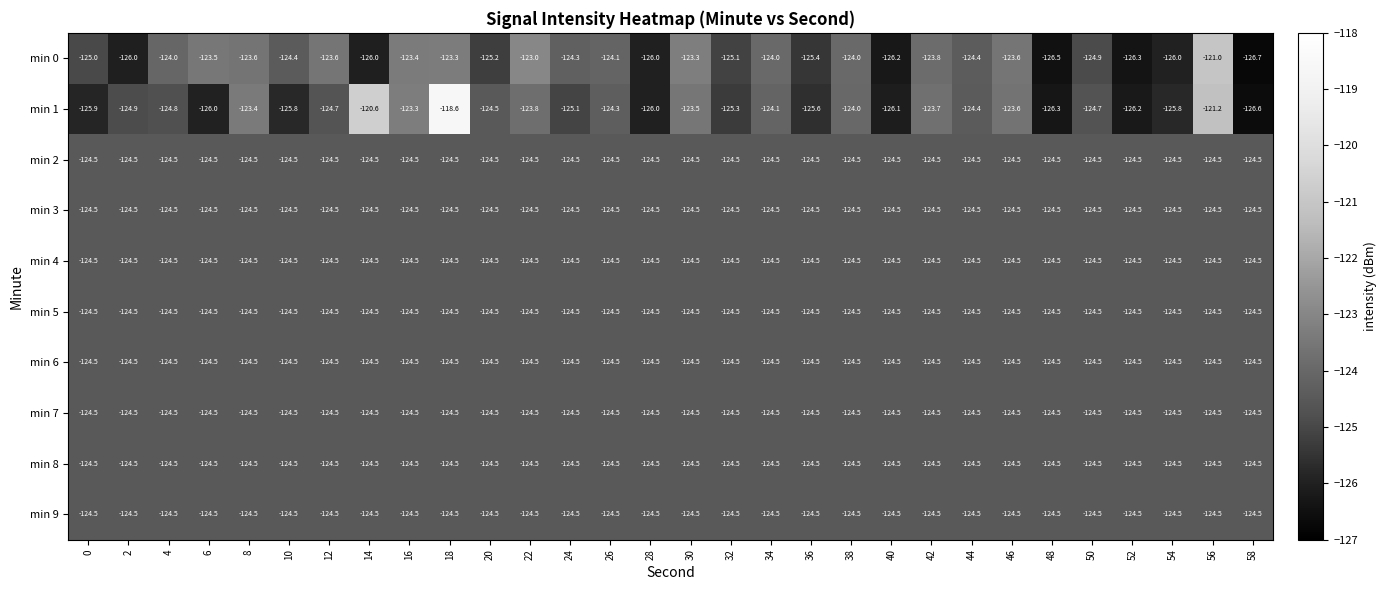

Which series has the largest range (max minus min)?

min 1